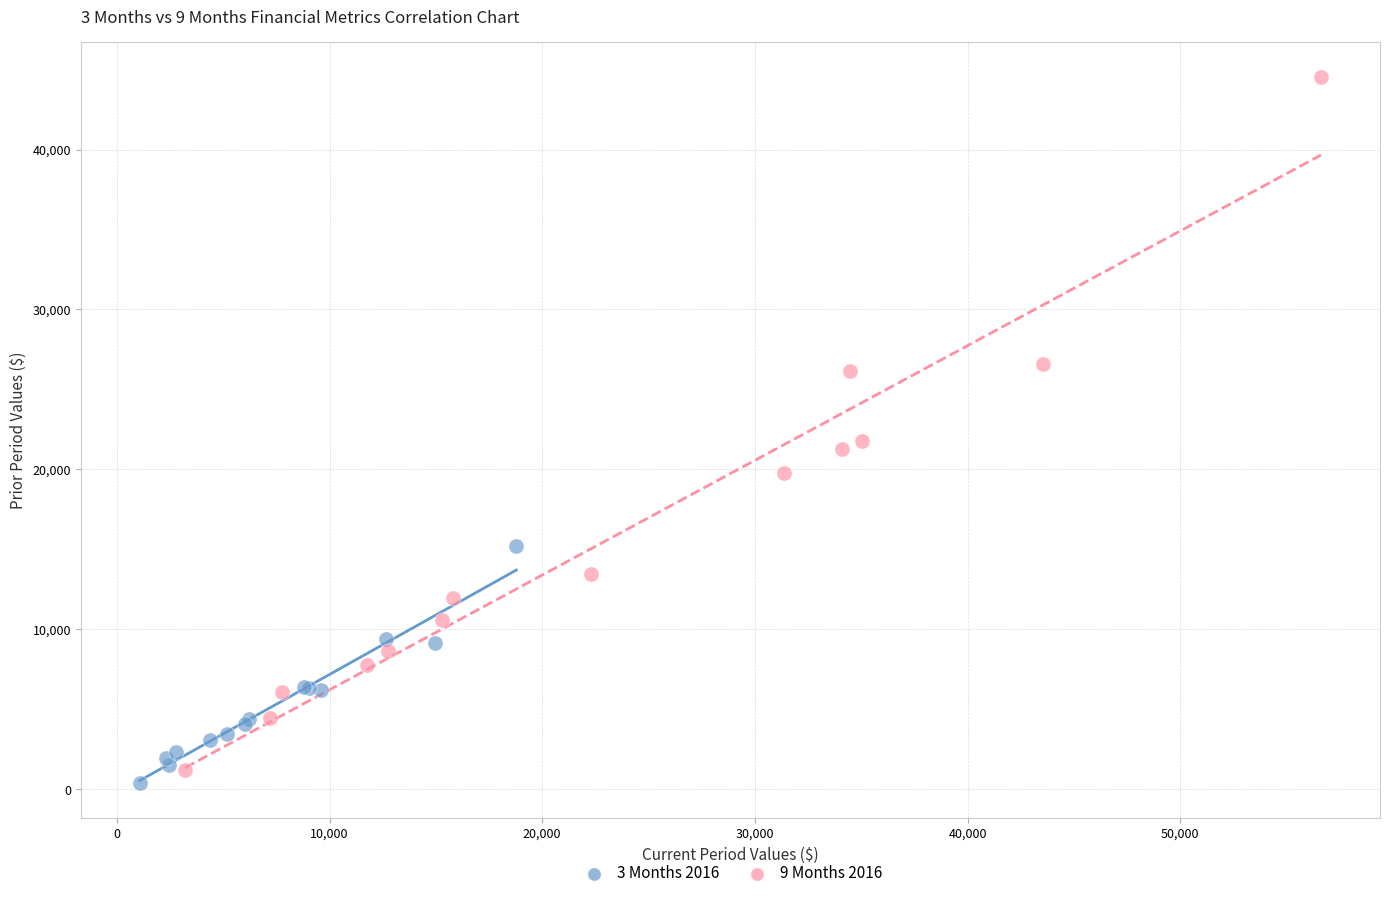

Which series reaches the maximum Y coordinate?

9 Months 2016